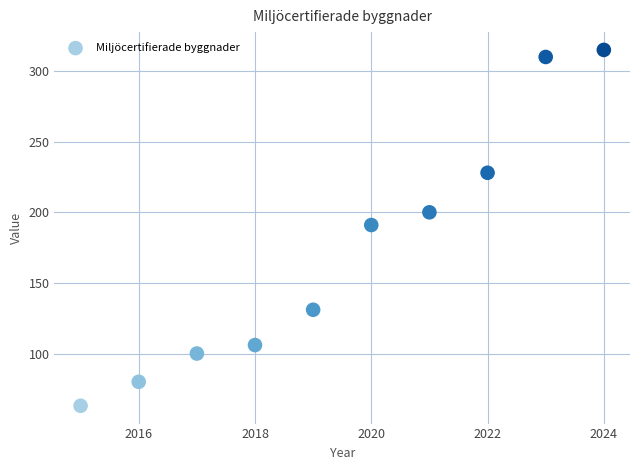

What is the range of Y values (max minus min)?

252